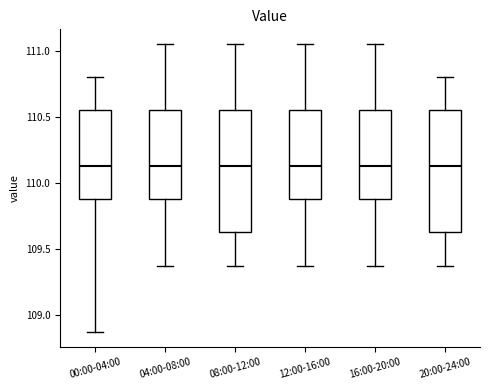

Reading left to right, read every box against the y-axis: the position of its median line, the range the box covers, and the ends of its whiskers. The values are not printed on the chart, so give them approximately, as read against the axis.

00:00-04:00: median 110.15, box 109.90 to 110.55, whiskers 108.85 to 110.80
04:00-08:00: median 110.15, box 109.90 to 110.55, whiskers 109.35 to 111.05
08:00-12:00: median 110.15, box 109.60 to 110.55, whiskers 109.35 to 111.05
12:00-16:00: median 110.15, box 109.90 to 110.55, whiskers 109.35 to 111.05
16:00-20:00: median 110.15, box 109.90 to 110.55, whiskers 109.35 to 111.05
20:00-24:00: median 110.15, box 109.60 to 110.55, whiskers 109.35 to 110.80